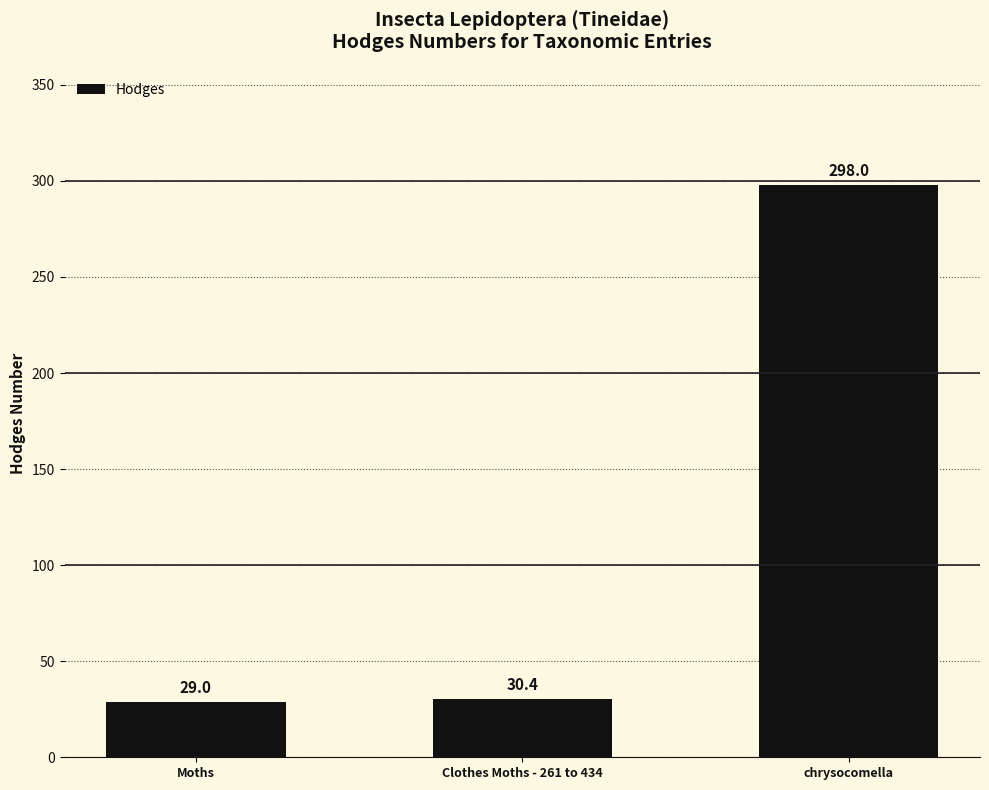

What is the maximum value shown in the chart?

298.0